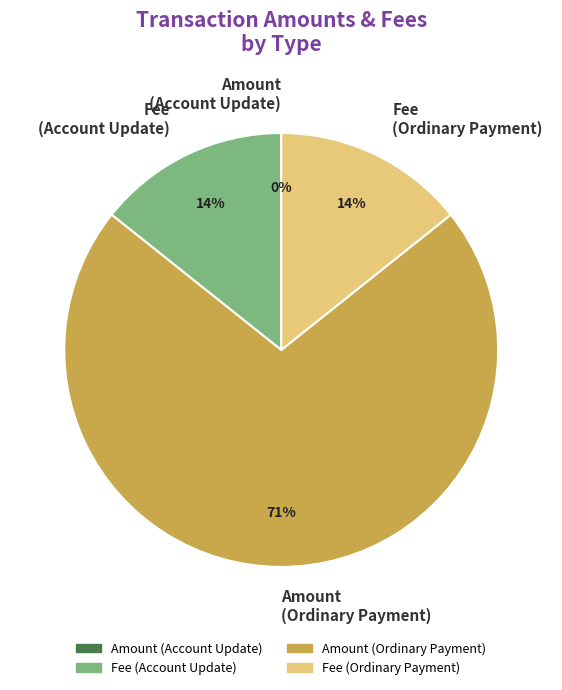

Which slice is the largest?

Amount (Ordinary Payment)